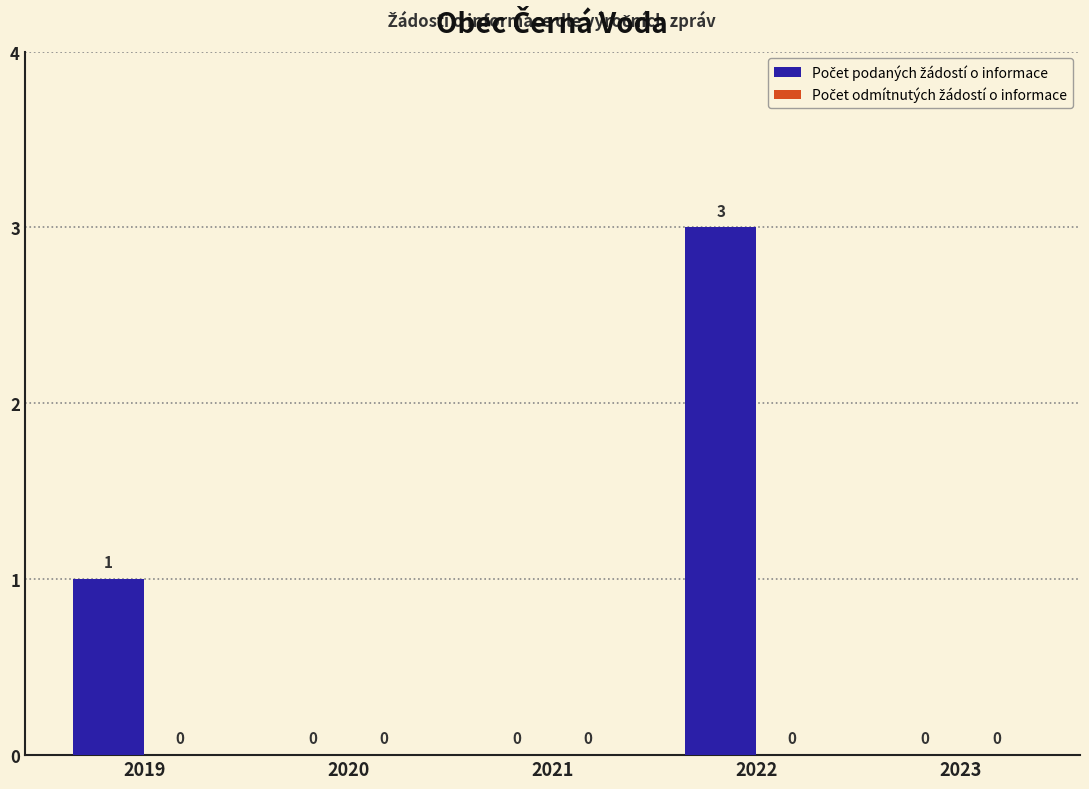

At which label is the value closest to 1?

2019